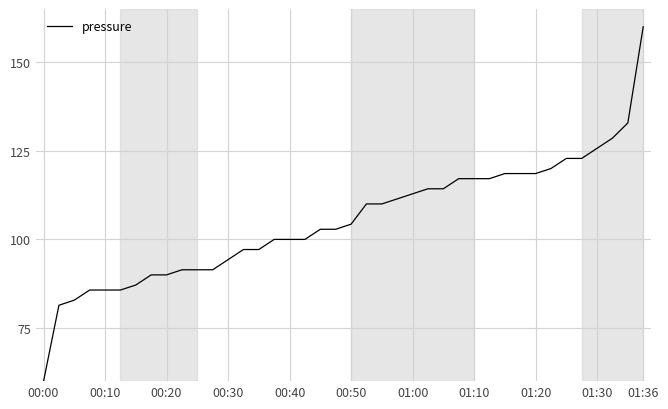

What is the minimum value shown in the chart?

60.0